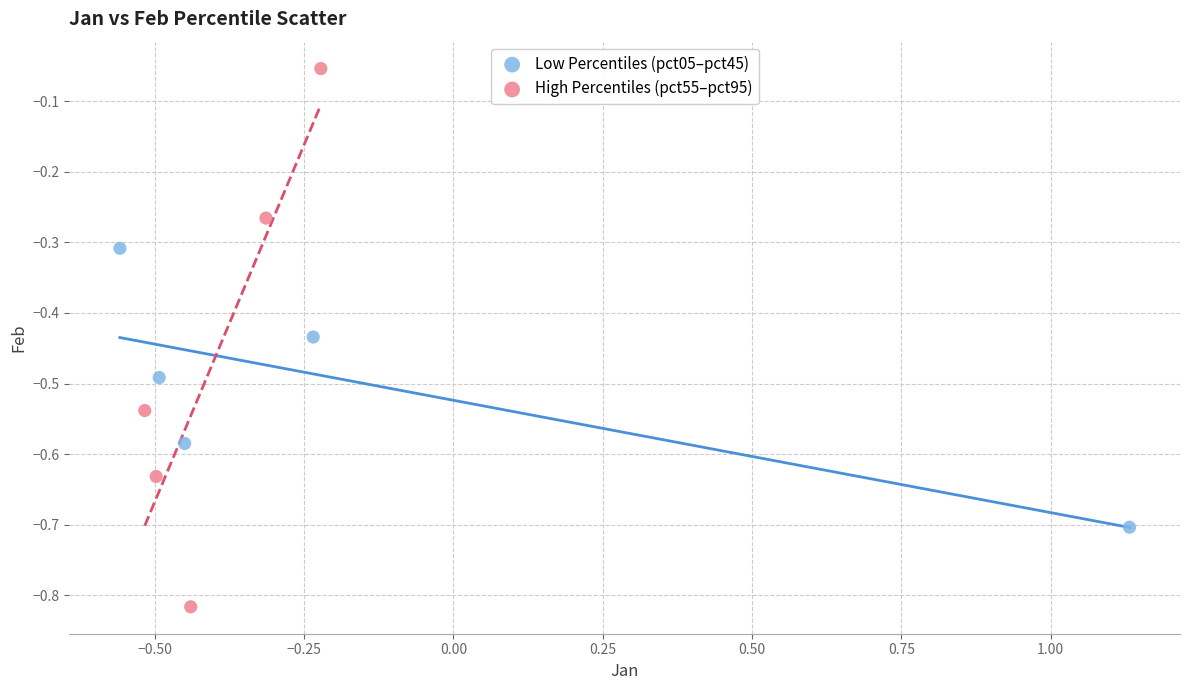

Which series has the largest Y range (max minus min)?

High Percentiles (pct55–pct95)